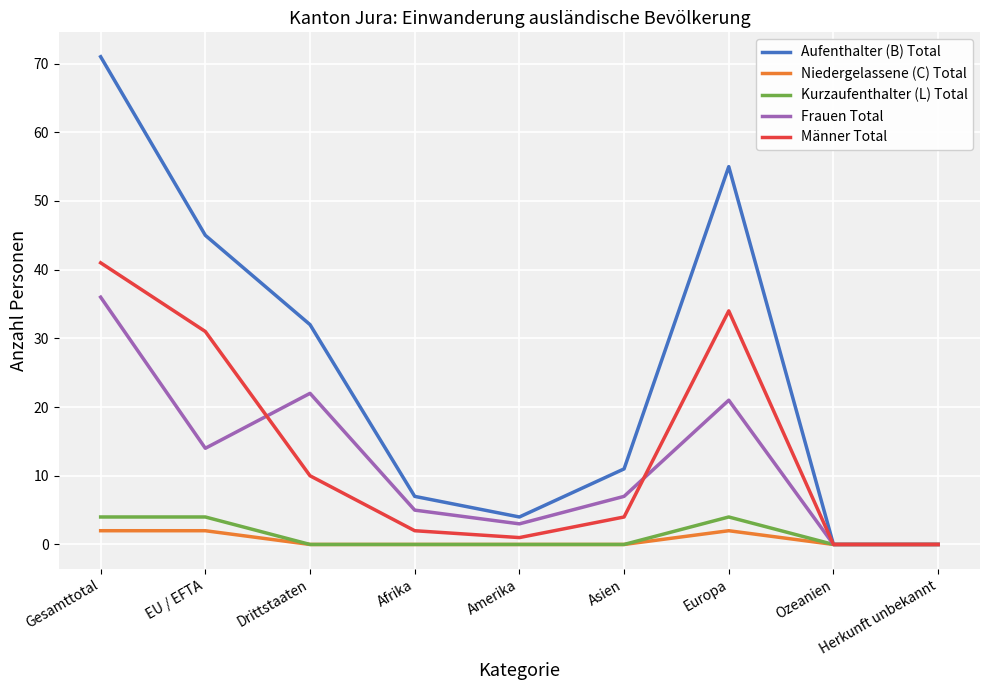

Count the number of categories in the chart.

9